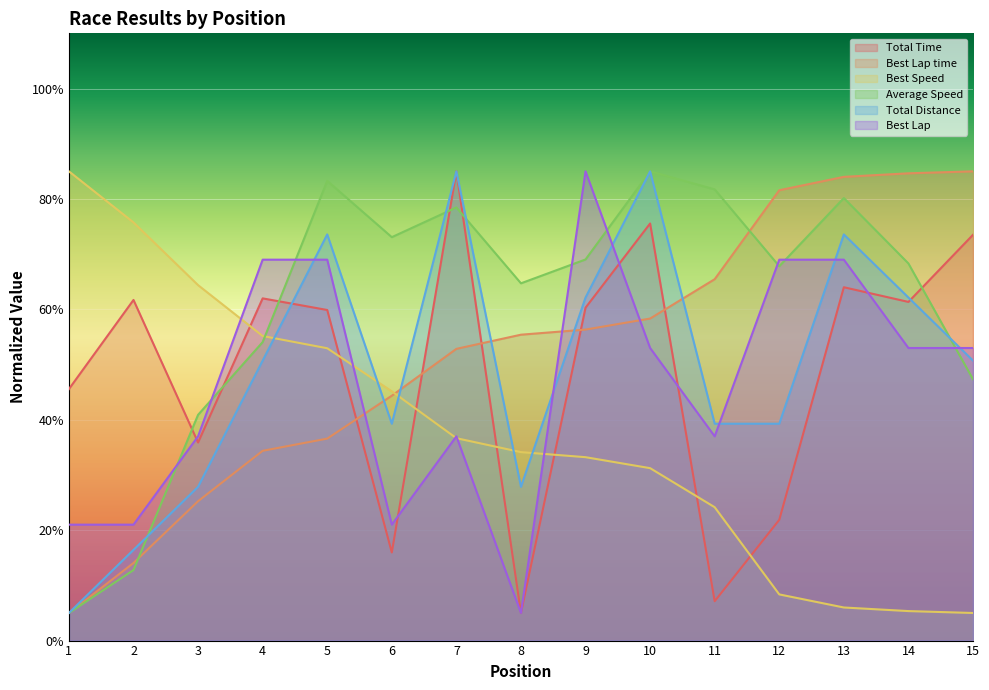

The Best Speed series shows 12.8 at 11. True or false?

False